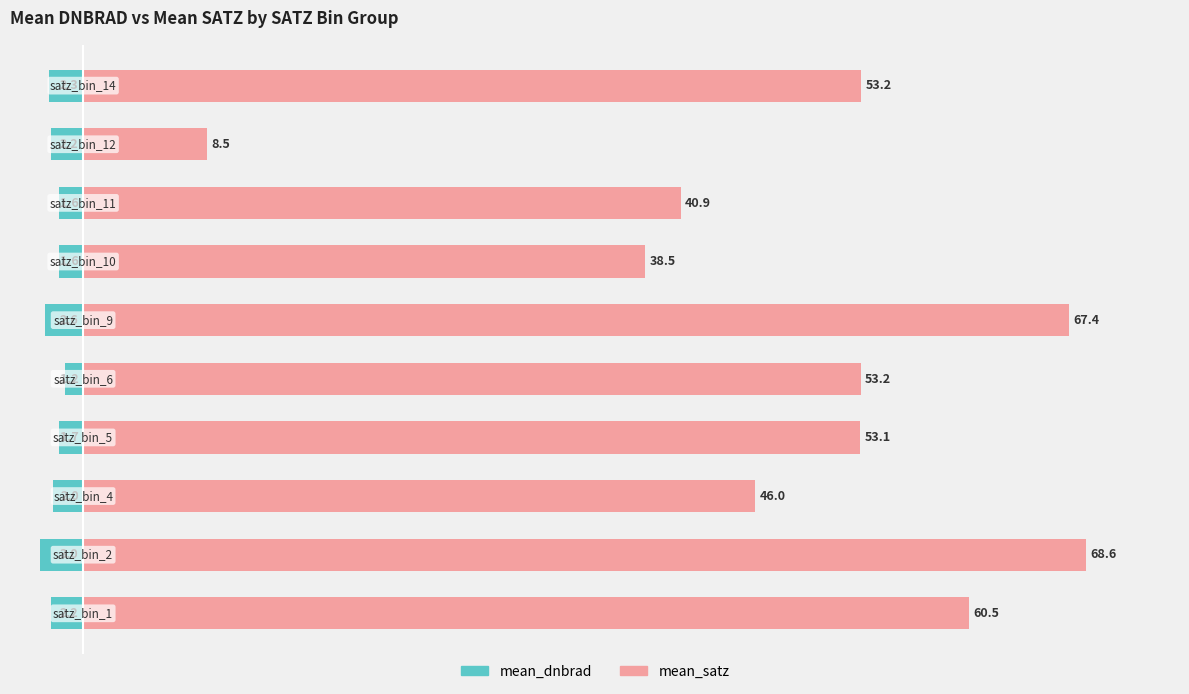

Reading right to left, list all the values displayed in this chart.

mean_dnbrad: -2.3	-2.2	-1.6	-1.6	-2.6	-1.2	-1.7	-2.0	-3.0	-2.2
mean_satz: 53.2	8.5	40.9	38.5	67.4	53.2	53.1	46.0	68.6	60.5